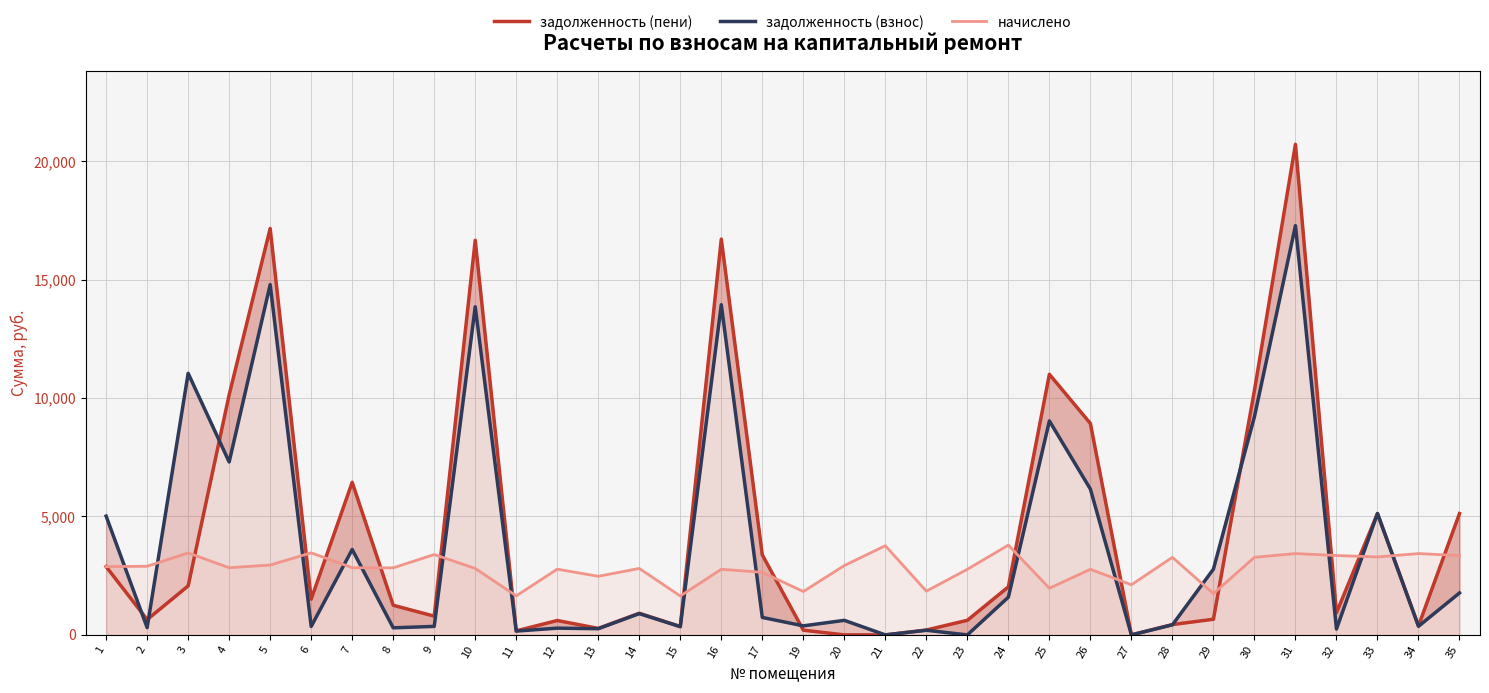

True or false: задолженность (взнос) has a value of 347.6 at 15.

True